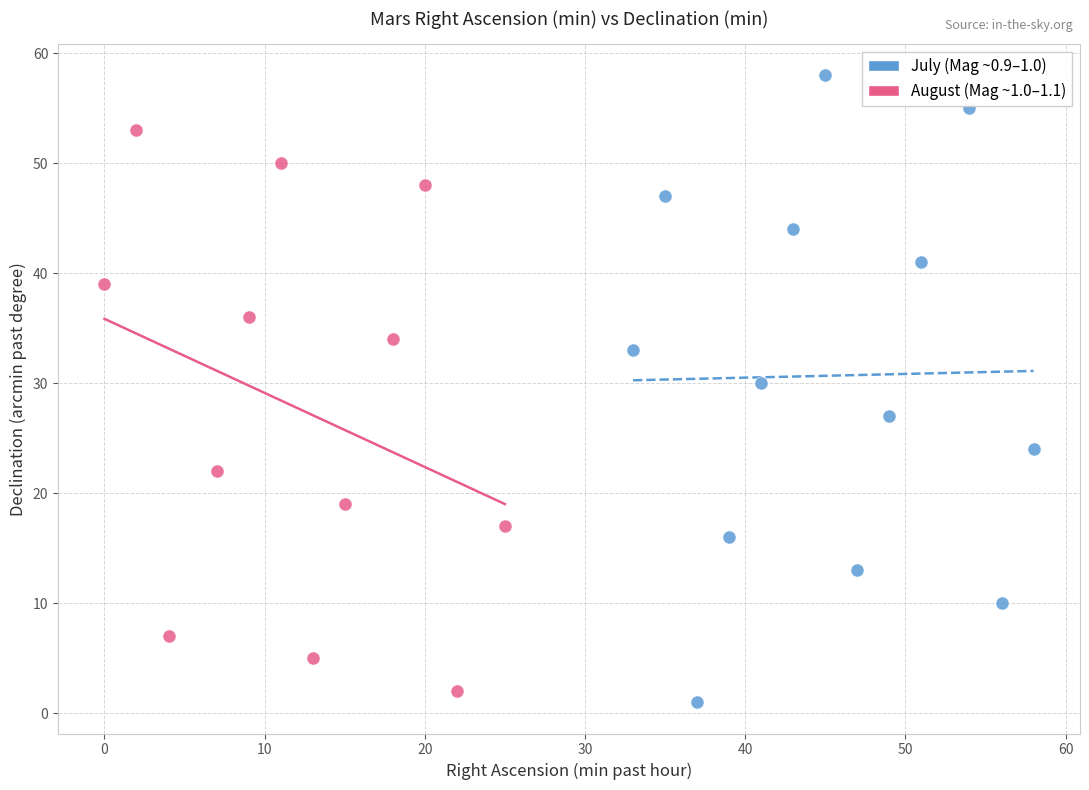

What are all the series names shown in the legend?

July (Mag ~0.9–1.0), August (Mag ~1.0–1.1)